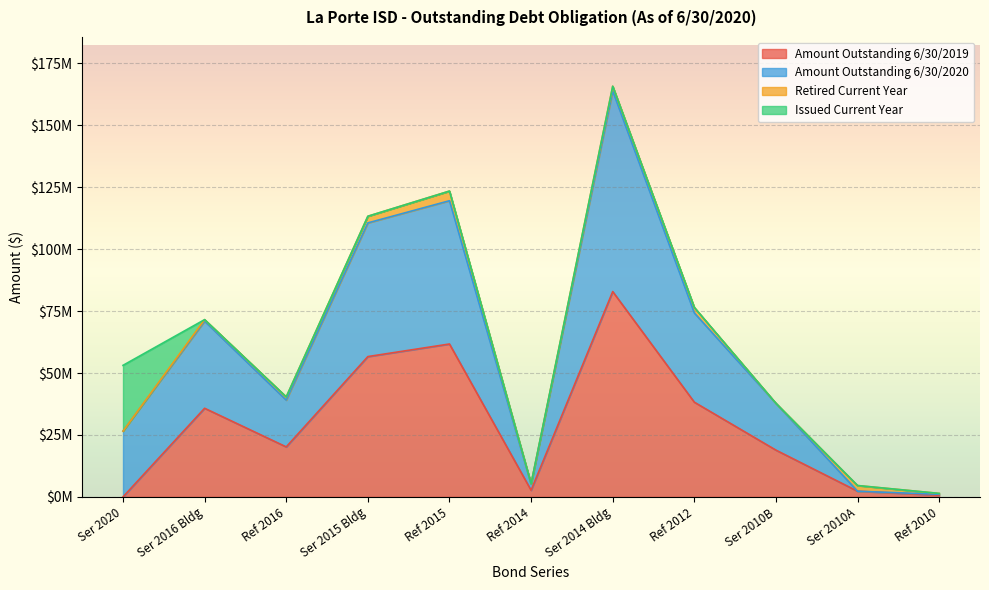

At which category does Amount Outstanding 6/30/2020 reach its first local peak?

Ser 2016 Bldg